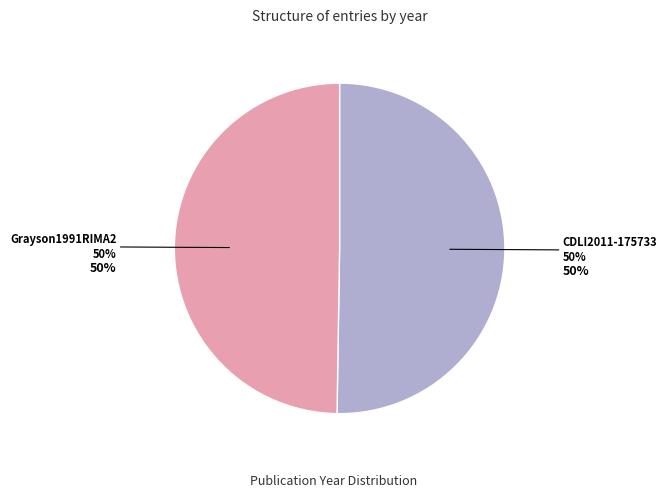

Approximately how many times larger is the value at CDLI2011-175733 compared to Grayson1991RIMA2?

1.0